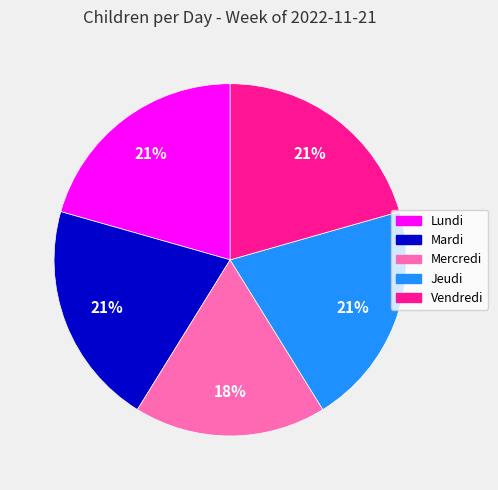

To the nearest percent, what portion does Lundi represent?

21%